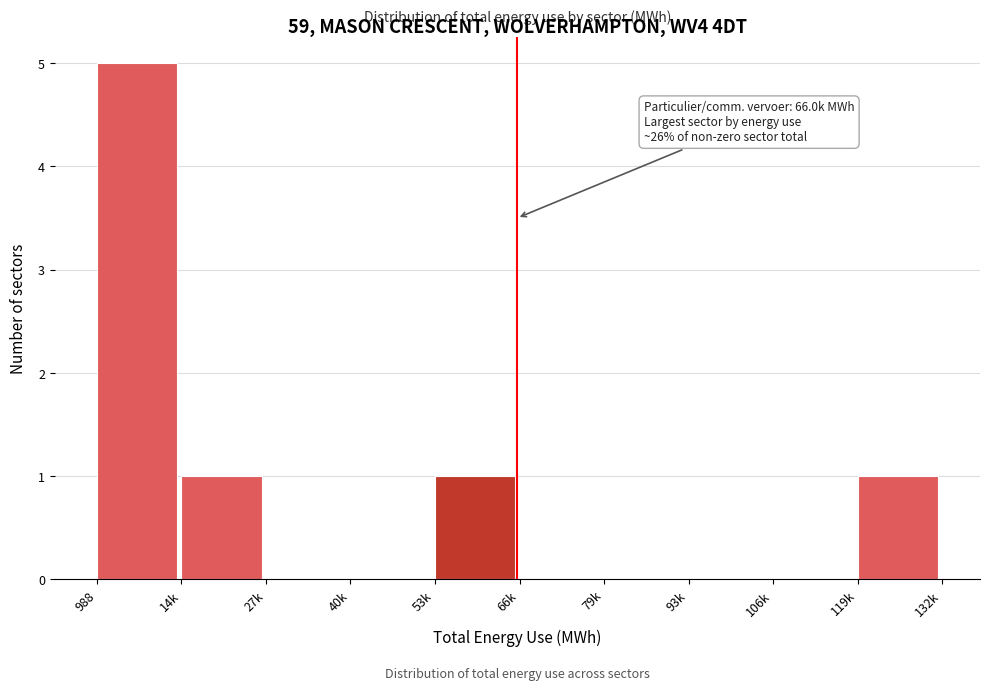

Reading left to right, list all the values displayed in this chart.

988=5	14k=1	27k=0	40k=0	53k=1	66k=0	79k=0	93k=0	106k=0	119k=1